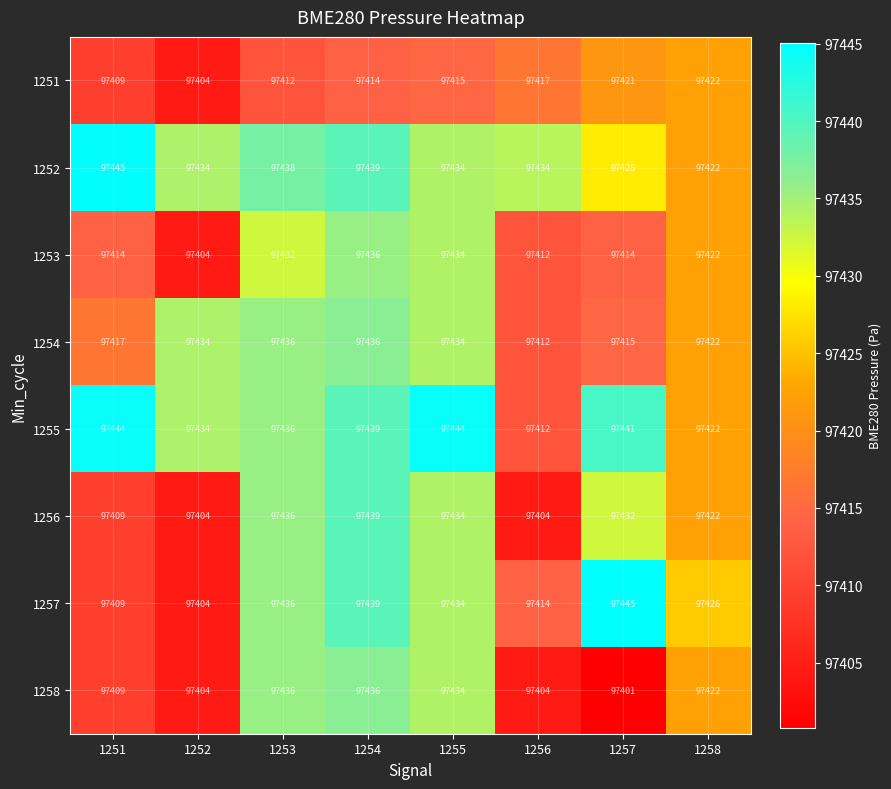

At how many categories does at least one series exceed 97411?

8